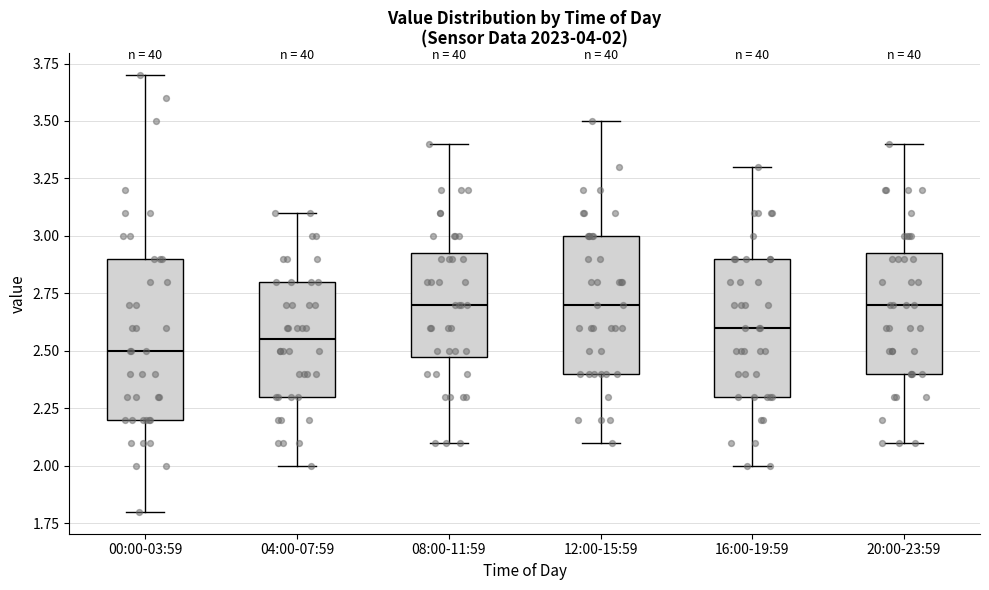

Which box is the tallest, from its lower edge to its upper edge?

00:00-03:59